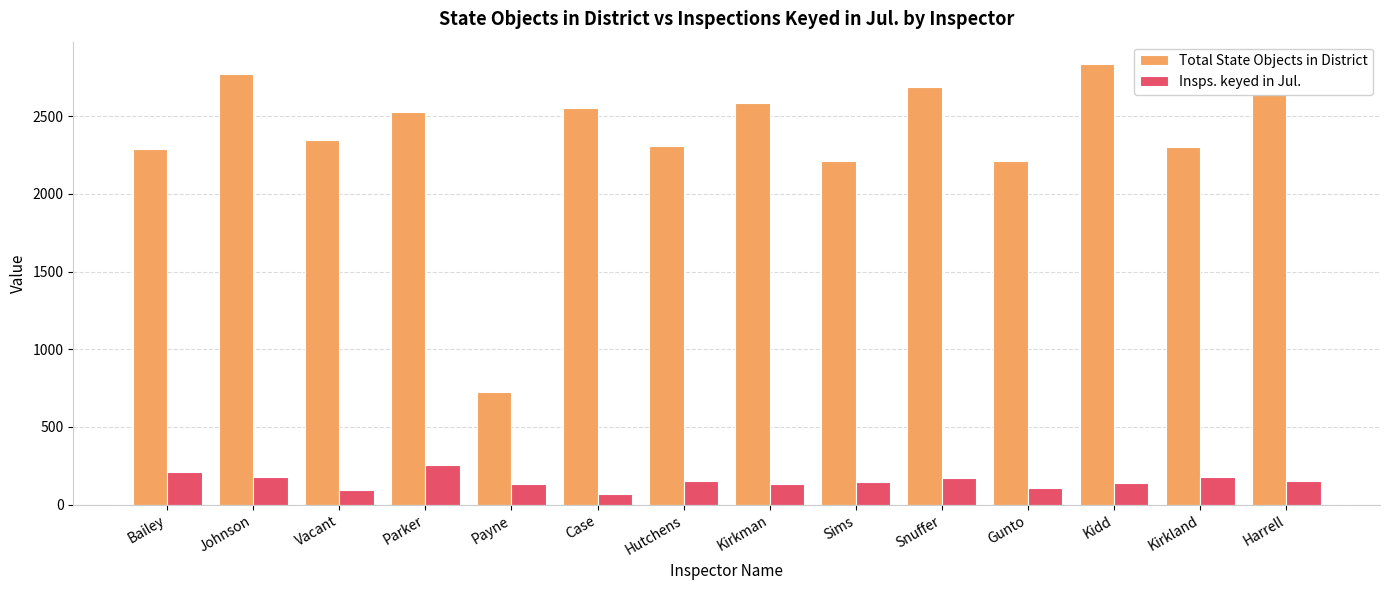

What is the difference between the Insps. keyed in Jul. values at Parker and Hutchens?

101